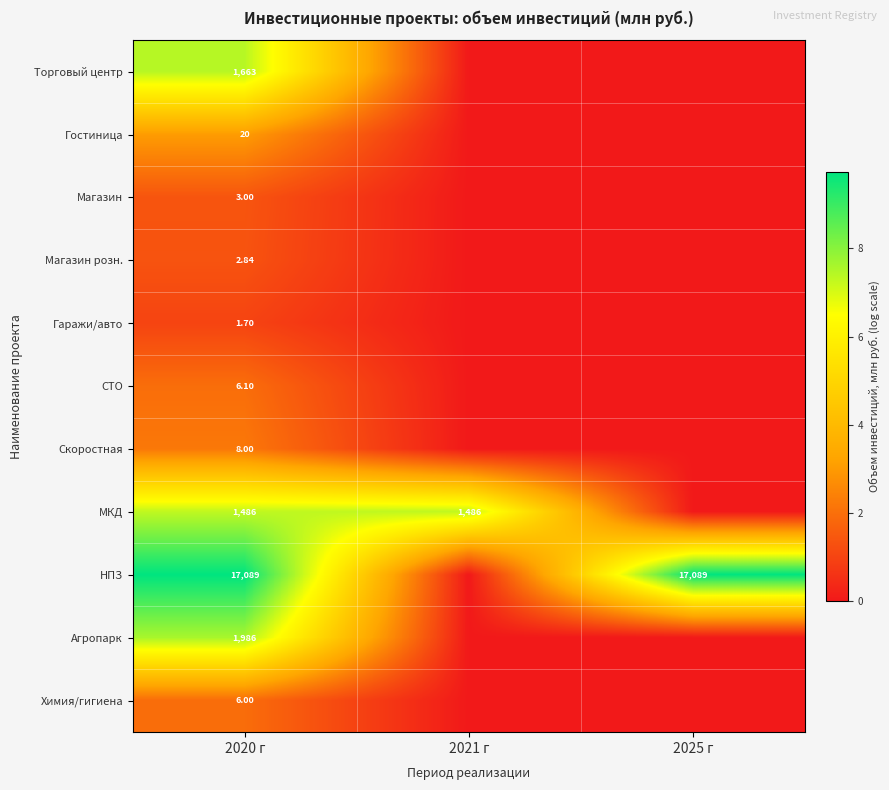

What is the total value across all series at 2025 г?

9.7